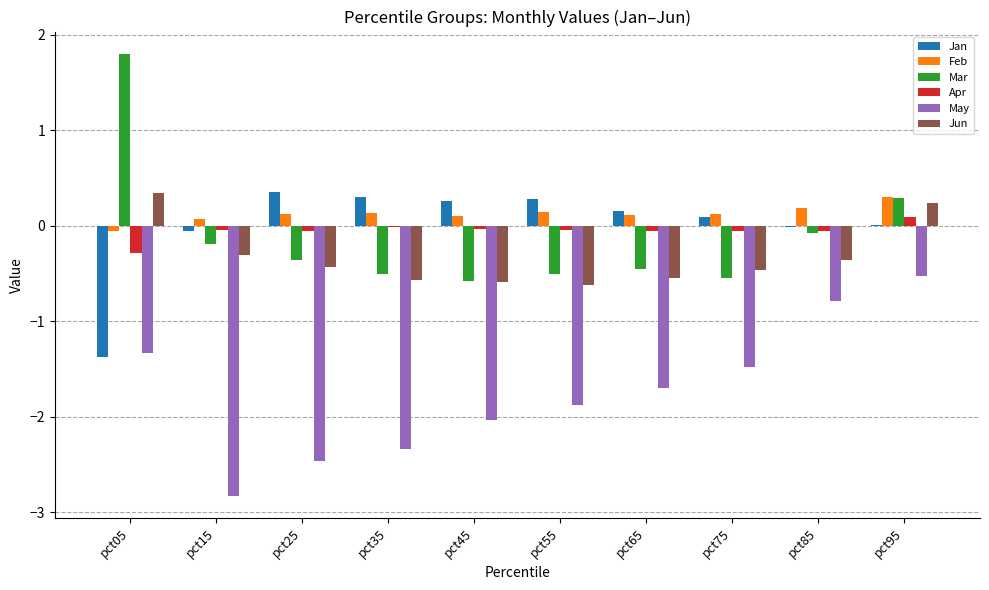

The May series shows -2.3 at pct35. True or false?

True